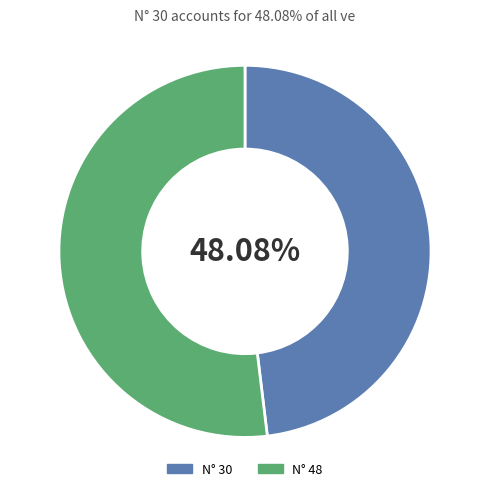

Is there a majority slice in this chart?

Yes